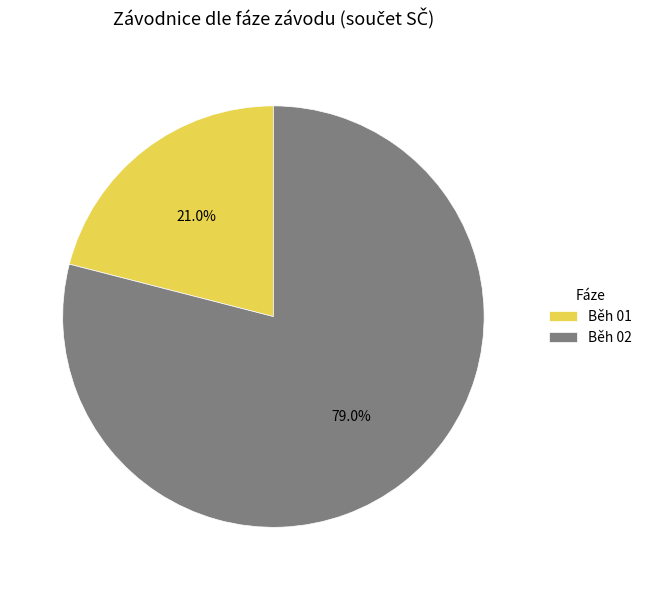

What is the largest slice in the pie chart?

Běh 02